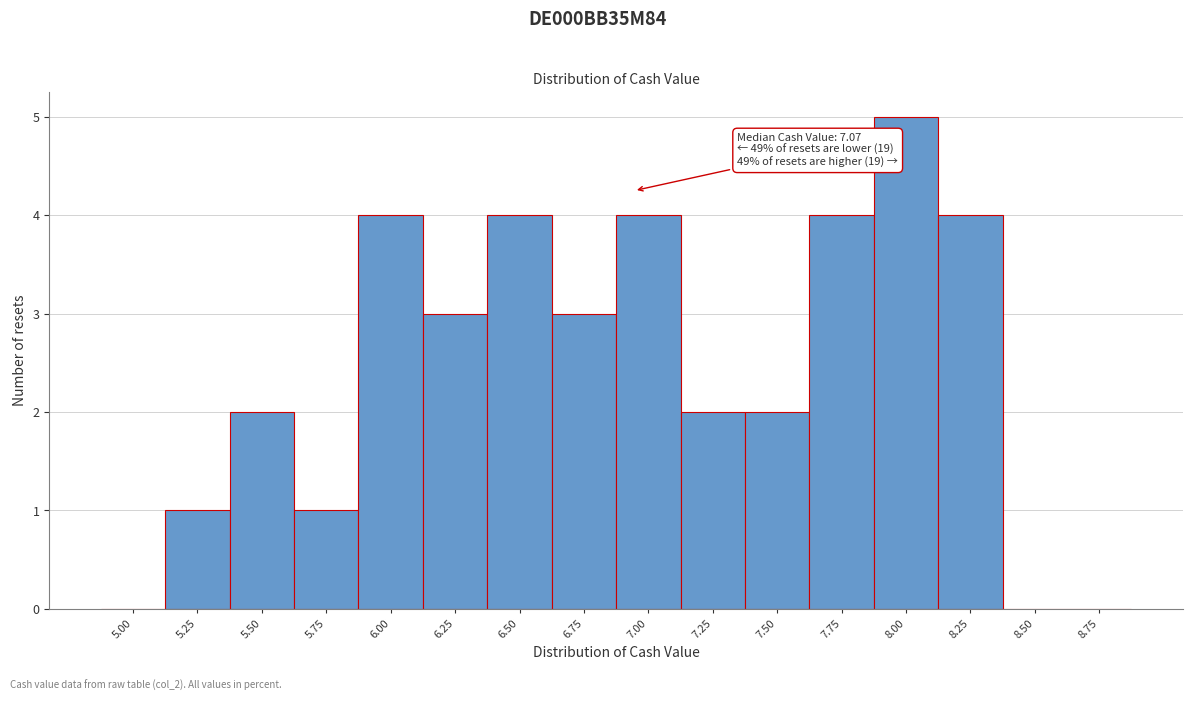

Reading right to left, transcribe all the data shown in this chart.

8.75=0	8.50=0	8.25=4	8.00=5	7.75=4	7.50=2	7.25=2	7.00=4	6.75=3	6.50=4	6.25=3	6.00=4	5.75=1	5.50=2	5.25=1	5.00=0